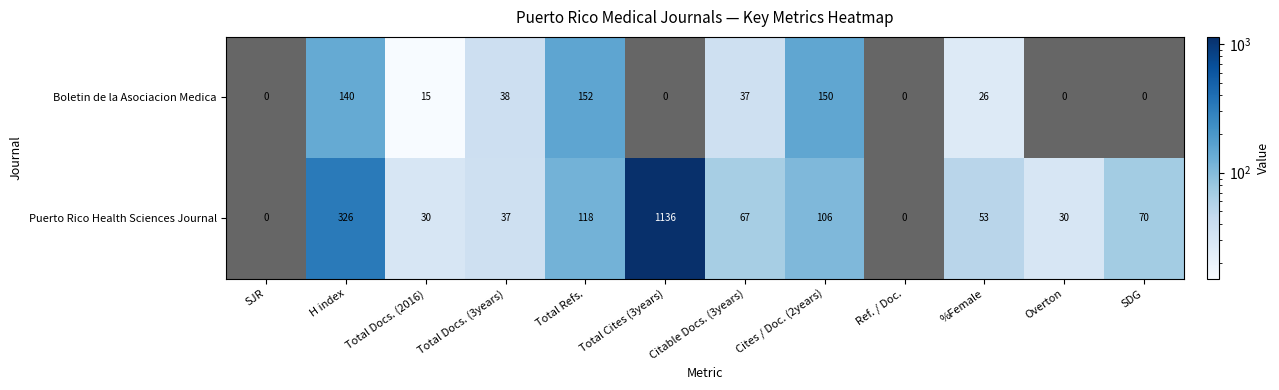

True or false: Puerto Rico Health Sciences Journal has a value of 30 at Total Docs. (2016).

True